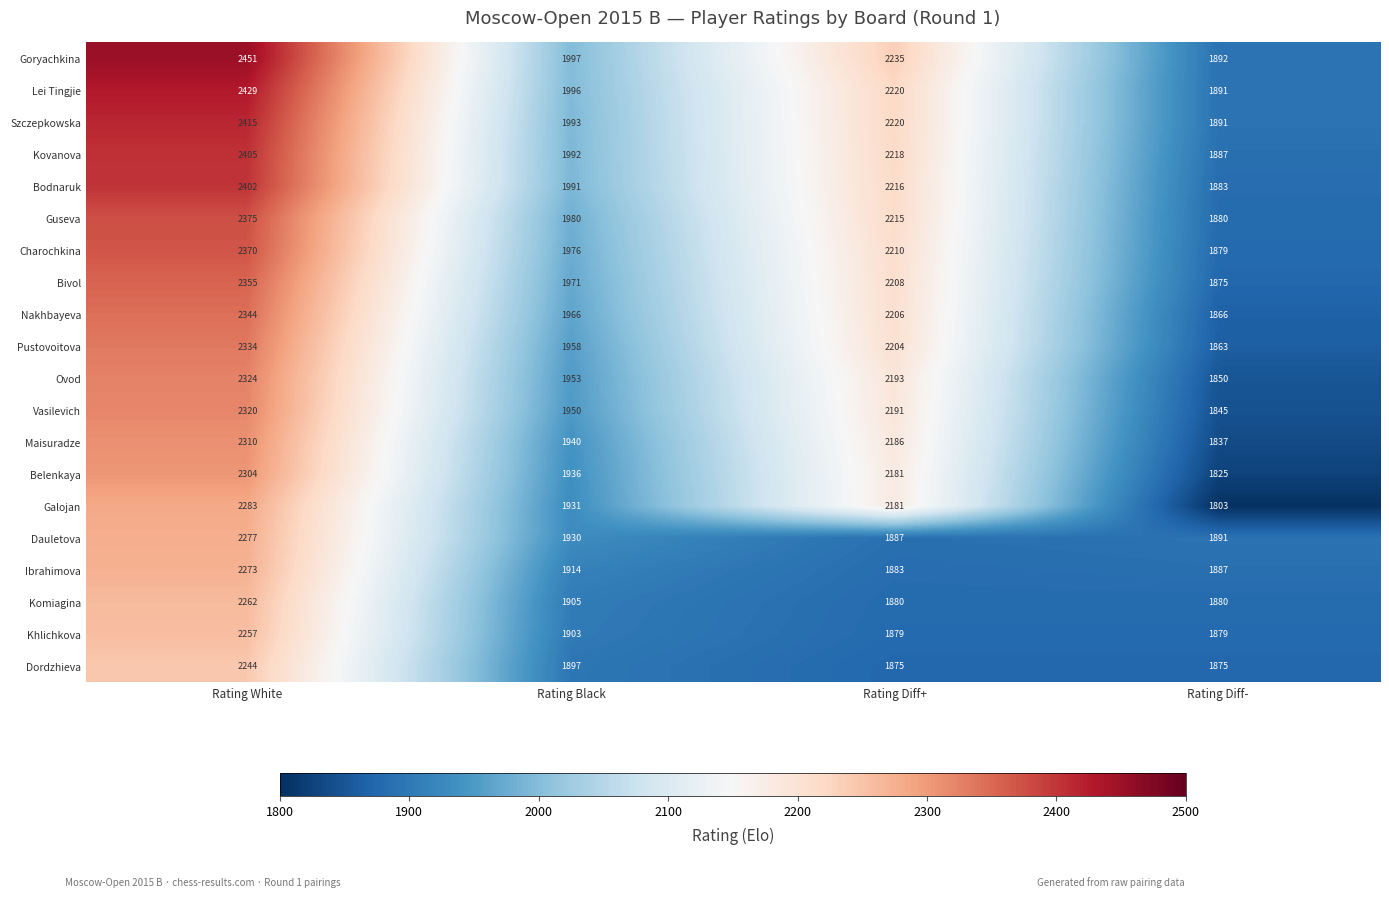

At which label does Galojan first exceed 2181?

Rating White